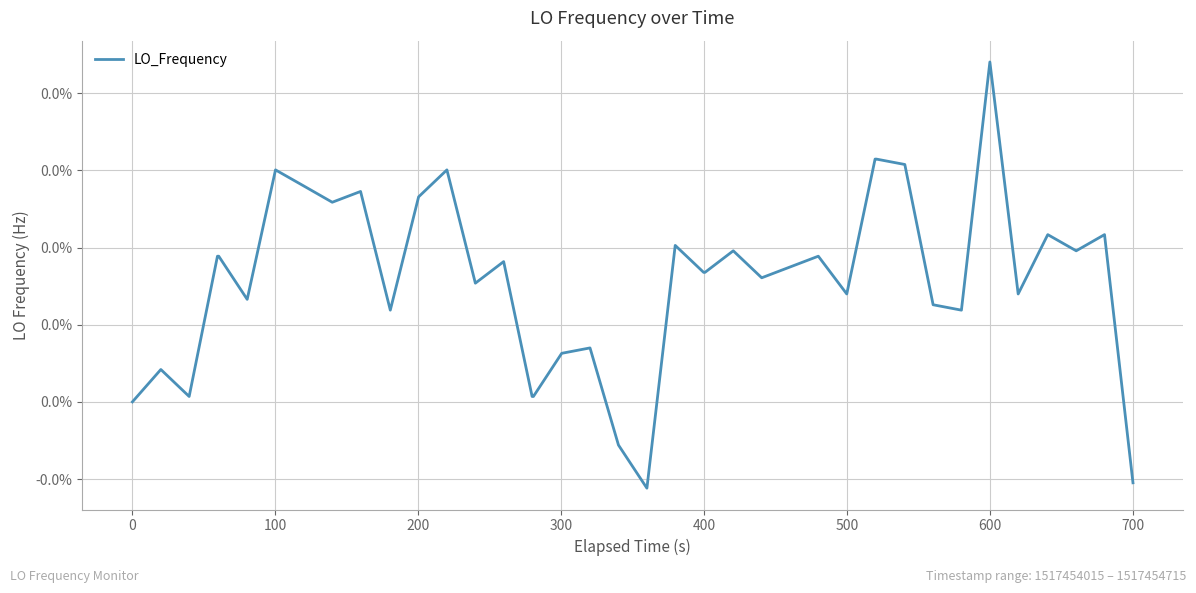

Does the chart have visible grid lines?

Yes